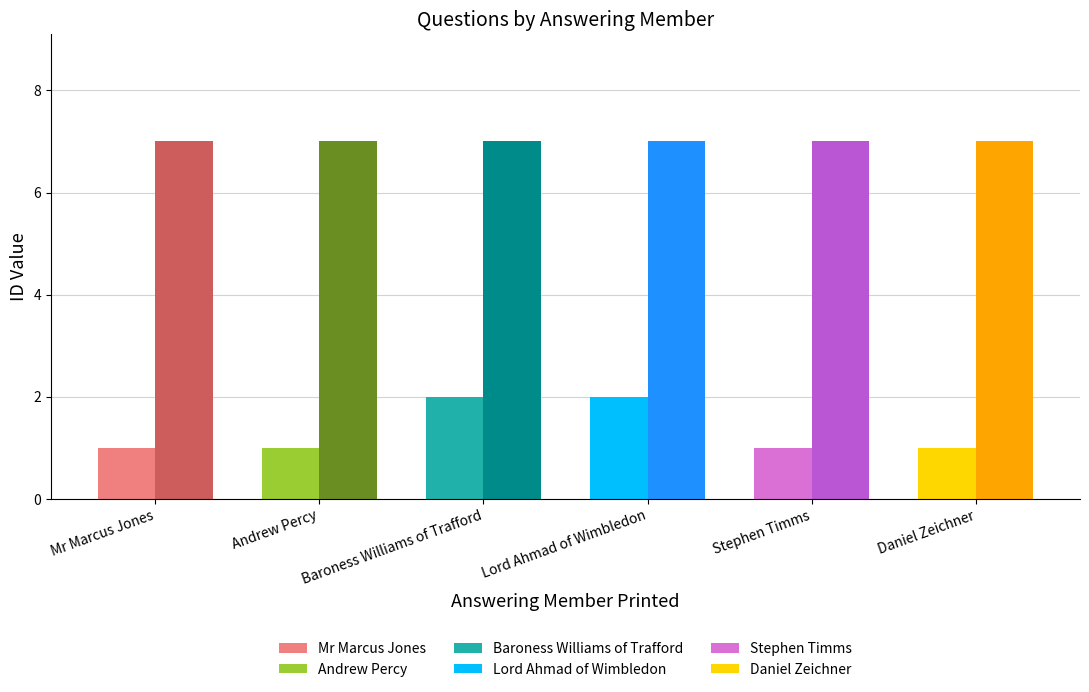

What is the spread (max minus min) of values at Andrew Percy?

6